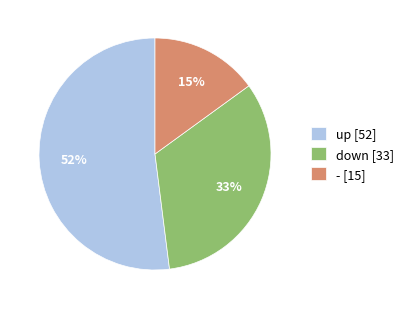

Is there a majority slice in this chart?

Yes